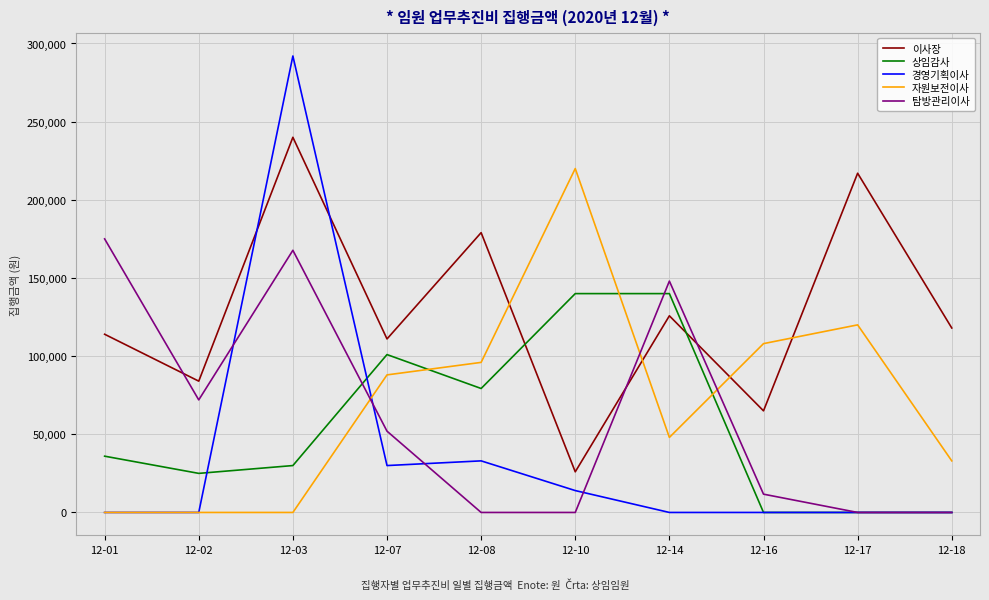

Rank the series at 12-08 from lowest to highest value.

탐방관리이사, 경영기획이사, 상임감사, 자원보전이사, 이사장